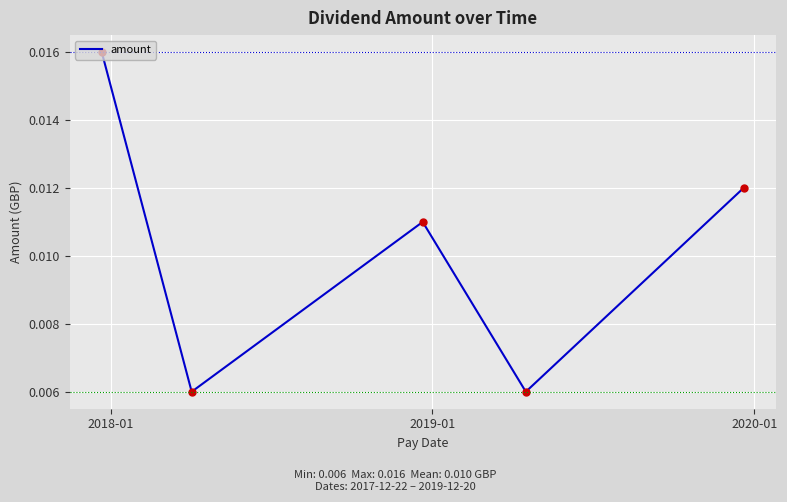

Is this an area chart (filled region under the line)?

No